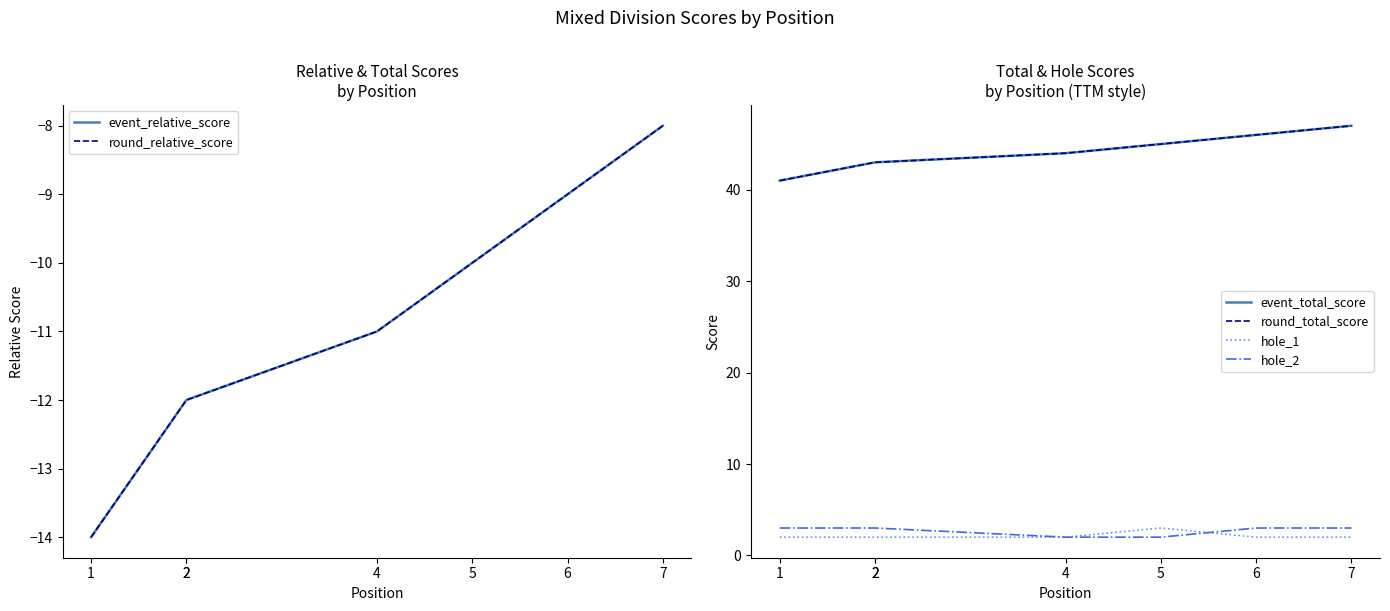

The event_relative_score series shows -8 at 7. True or false?

True